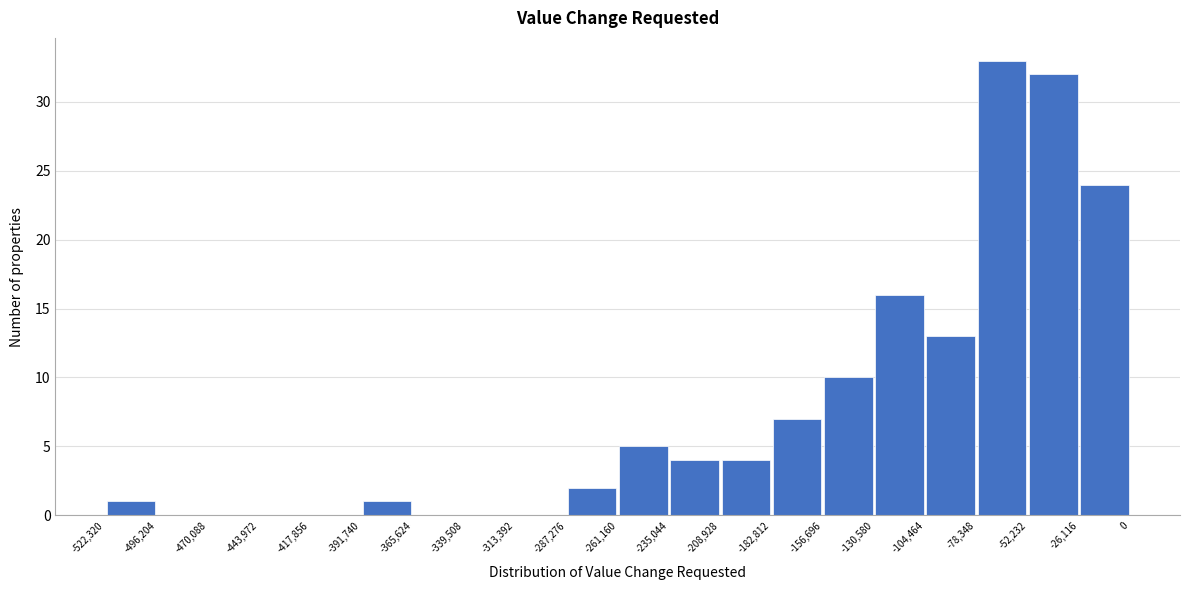

Reading left to right, list every bar in this chart as the range it spans on the x-axis followed by its height. The values are not printed on the chart, so give them approximately, as read against the axis.

-522,320 to -496,204: 1
-496,204 to -470,088: 0
-470,088 to -443,972: 0
-443,972 to -417,856: 0
-417,856 to -391,740: 0
-391,740 to -365,624: 1
-365,624 to -339,508: 0
-339,508 to -313,392: 0
-313,392 to -287,276: 0
-287,276 to -261,160: 2
-261,160 to -235,044: 5
-235,044 to -208,928: 4
-208,928 to -182,812: 4
-182,812 to -156,696: 7
-156,696 to -130,580: 10
-130,580 to -104,464: 16
-104,464 to -78,348: 13
-78,348 to -52,232: 33
-52,232 to -26,116: 32
-26,116 to 0: 24